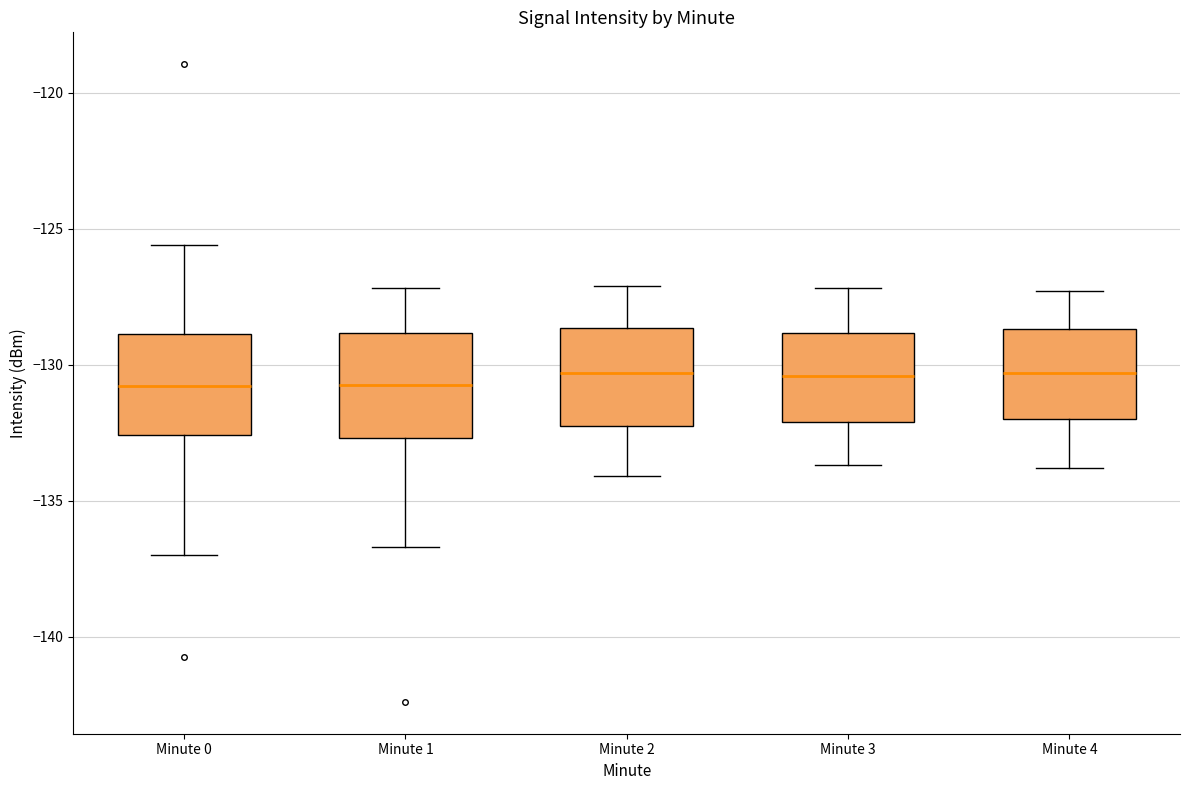

Reading left to right, read every box against the y-axis: the position of its median line, the range the box covers, and the ends of its whiskers. The values are not printed on the chart, so give them approximately, as read against the axis.

Minute 0: median -131.0, box -132.5 to -129.0, whiskers -137.0 to -125.5
Minute 1: median -130.5, box -132.5 to -129.0, whiskers -136.5 to -127.0
Minute 2: median -130.5, box -132.0 to -128.5, whiskers -134.0 to -127.0
Minute 3: median -130.5, box -132.0 to -129.0, whiskers -133.5 to -127.0
Minute 4: median -130.5, box -132.0 to -128.5, whiskers -134.0 to -127.5